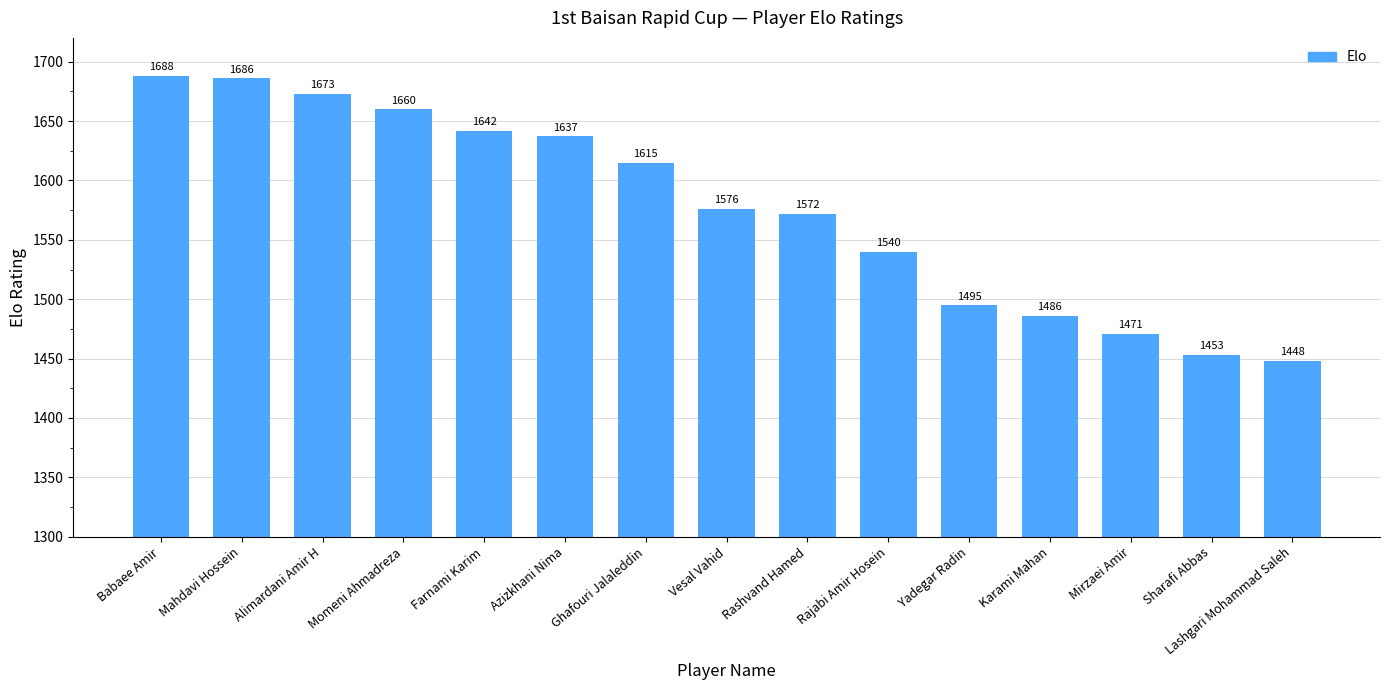

What position from the left is Karami Mahan?

12